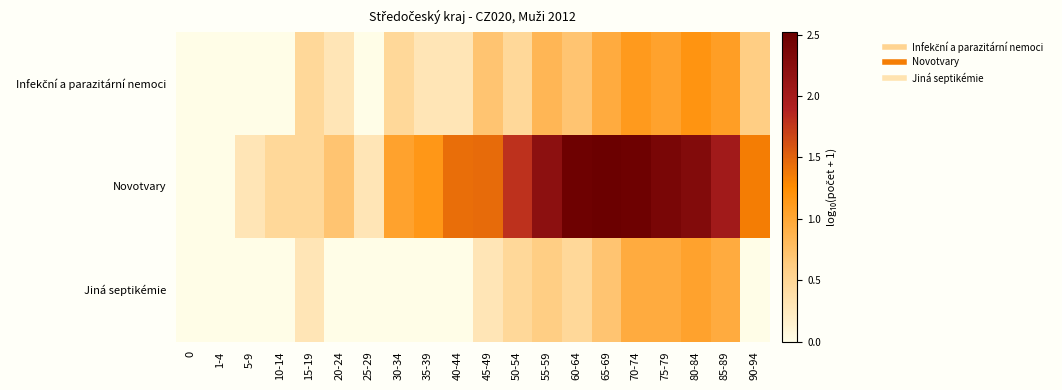

At which category is the sum across all series the highest?

70-74